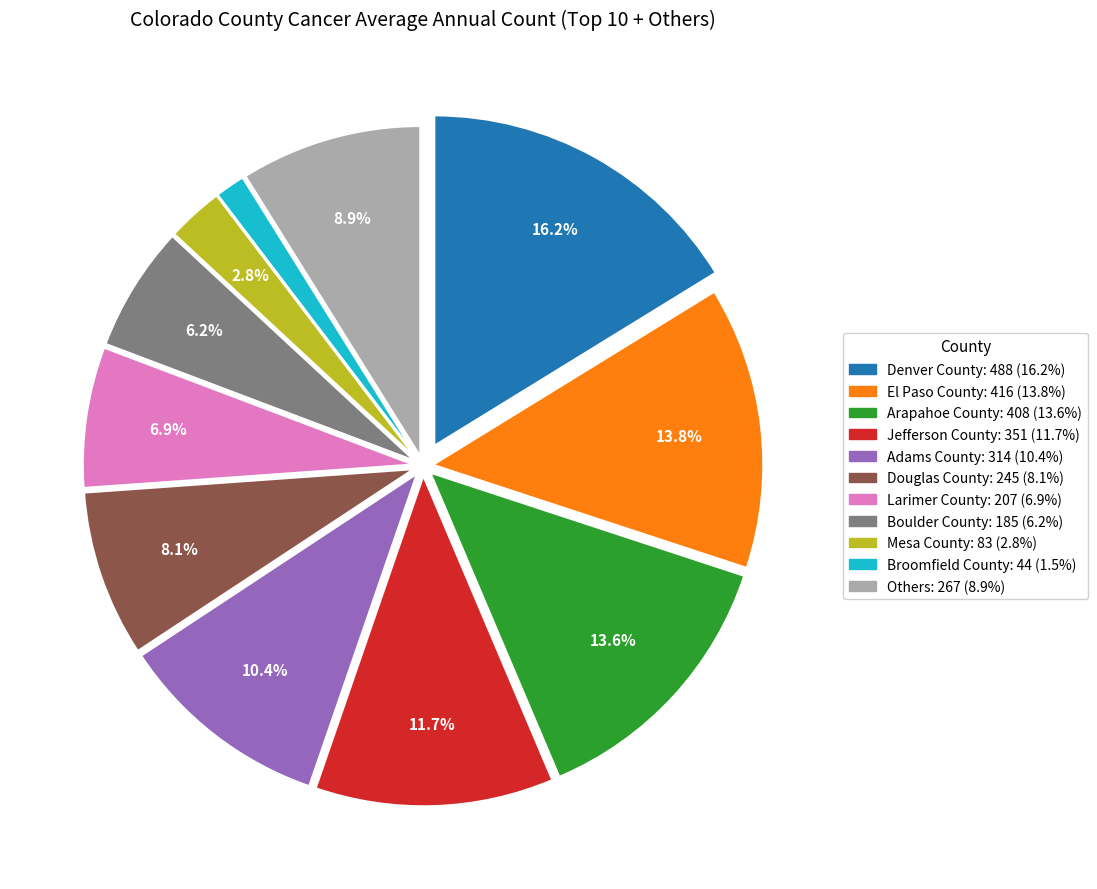

Is there any slice that represents more than half of the pie?

No